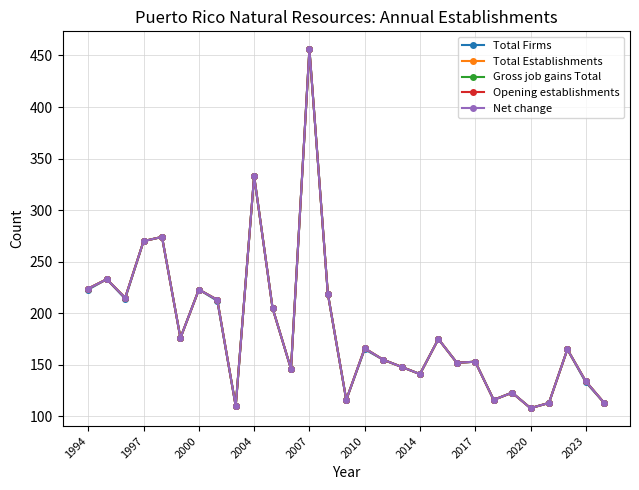

True or false: Net change and Gross job gains Total intersect in this chart.

False